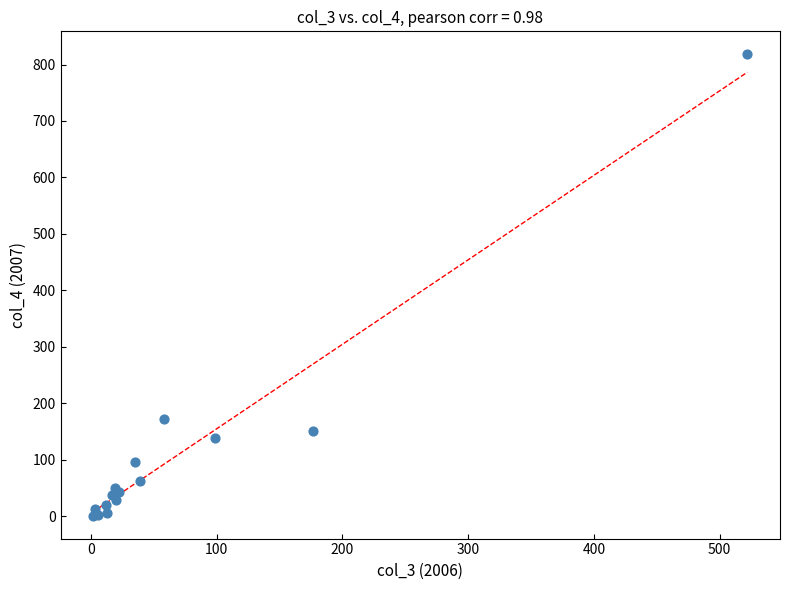

What Y value in the scatter plot is closest to 409?

172